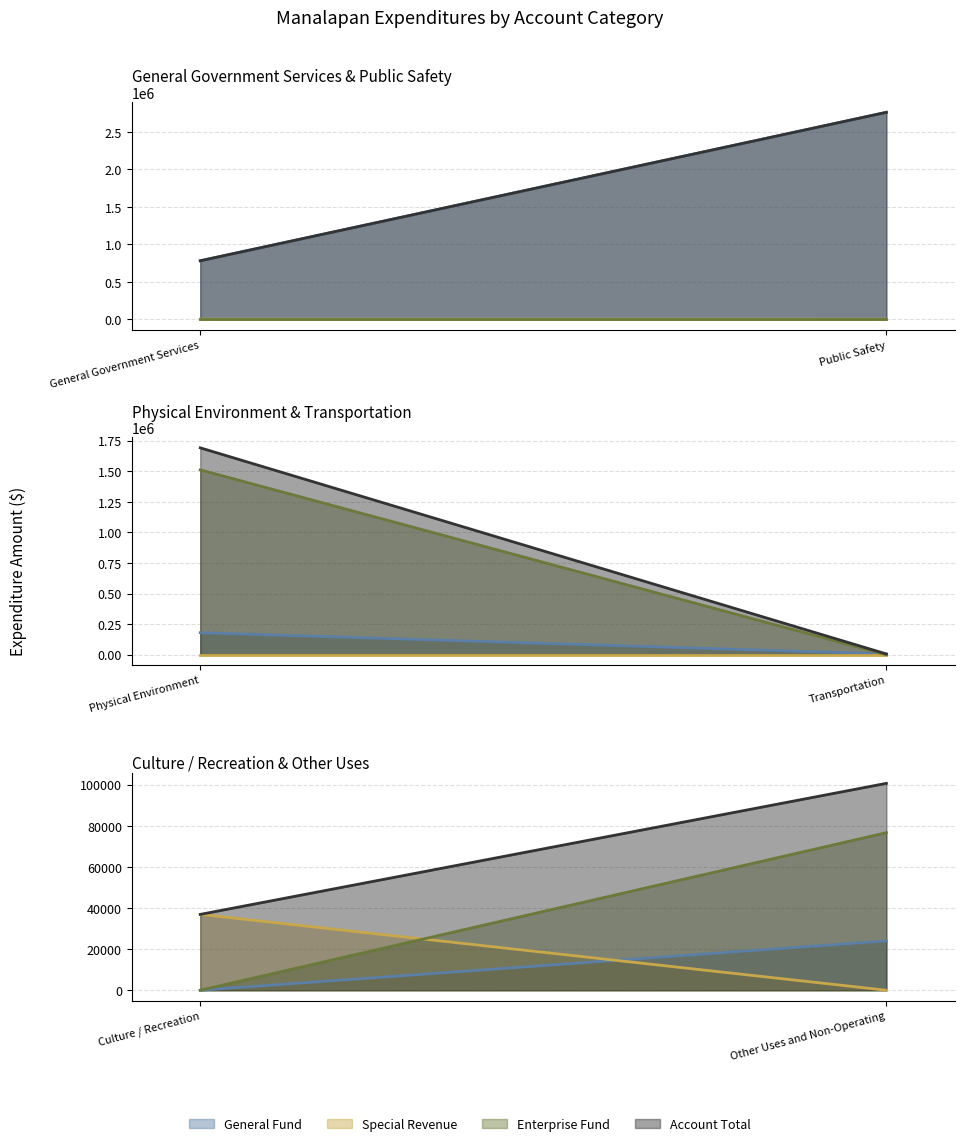

True or false: Account Total has more than 0 points higher than both neighbors.

True